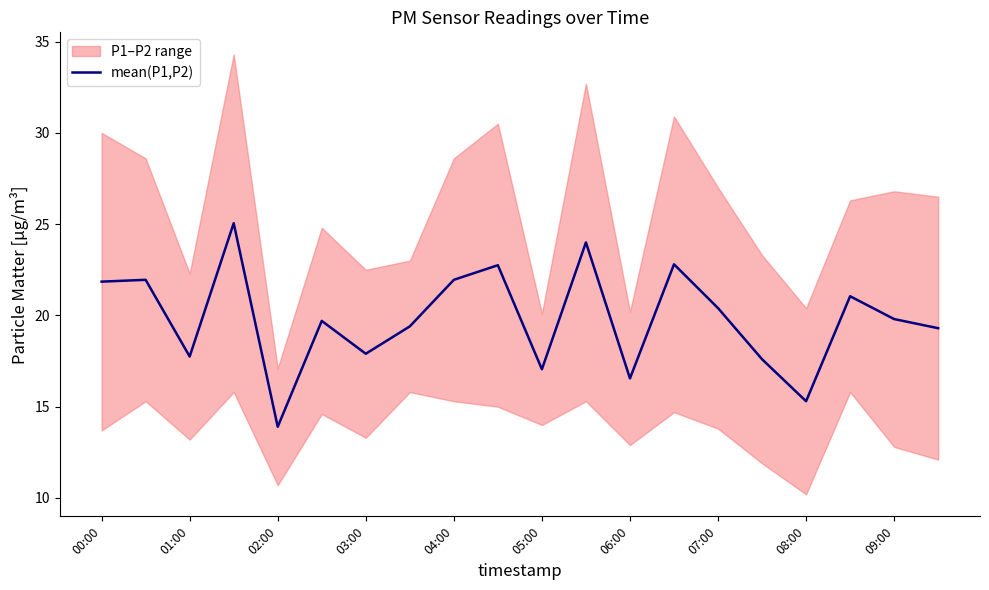

Count the number of categories in the chart.

20